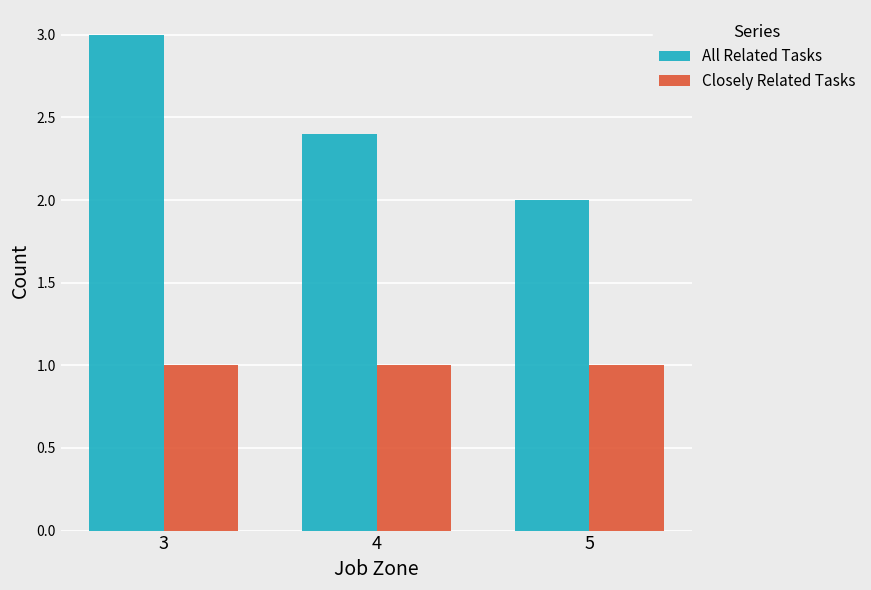

Read the Closely Related Tasks value at 4.

1.0